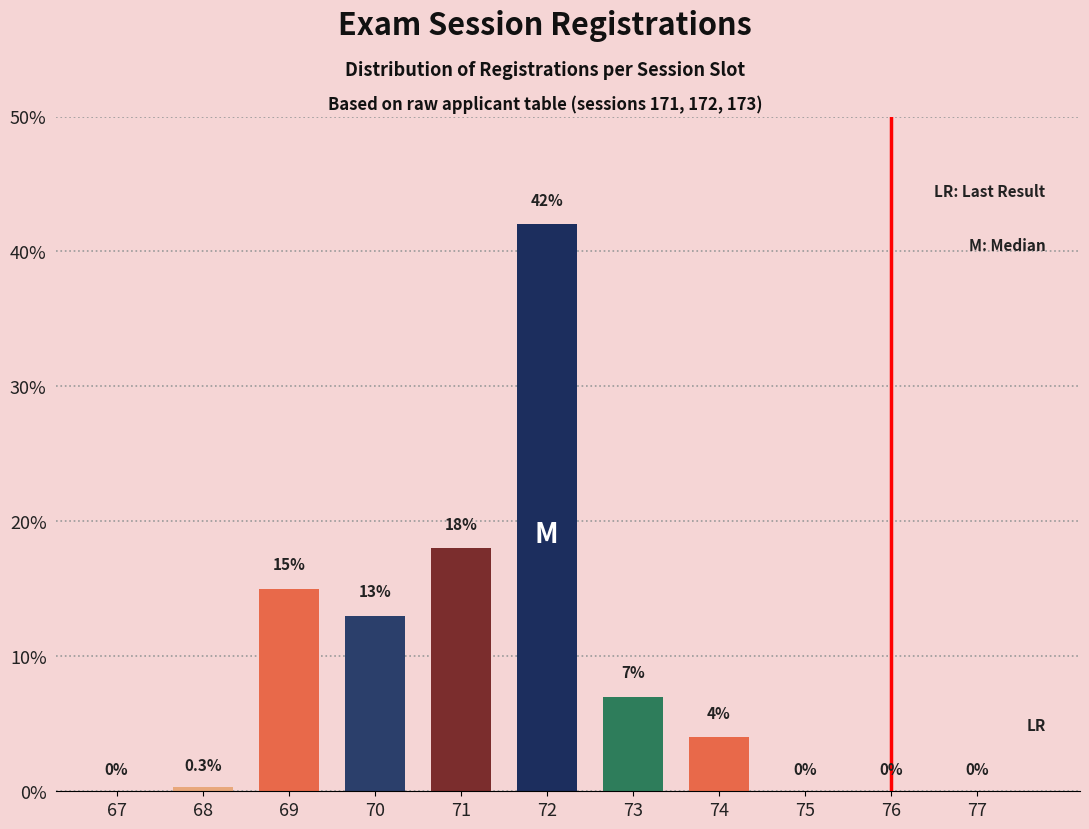

Reading left to right, list all the values displayed in this chart.

67=0.0	68=0.3	69=15.0	70=13.0	71=18.0	72=42.0	73=7.0	74=4.0	75=0.0	76=0.0	77=0.0